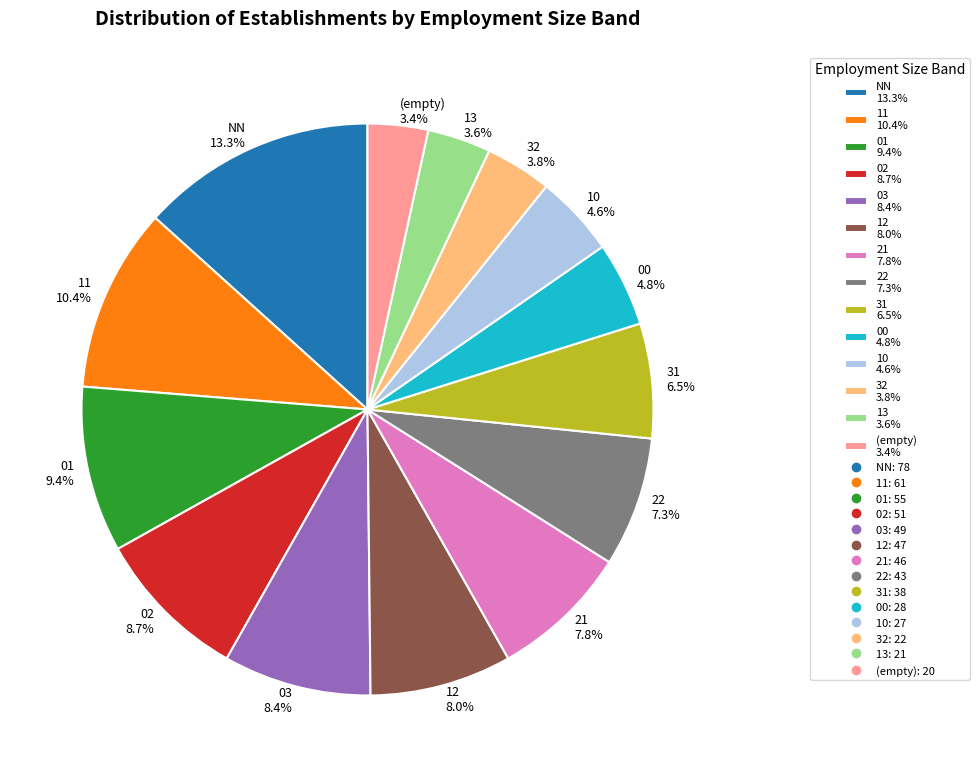

Which has a higher value, 21 7.8% or 01 9.4%?

01 9.4%